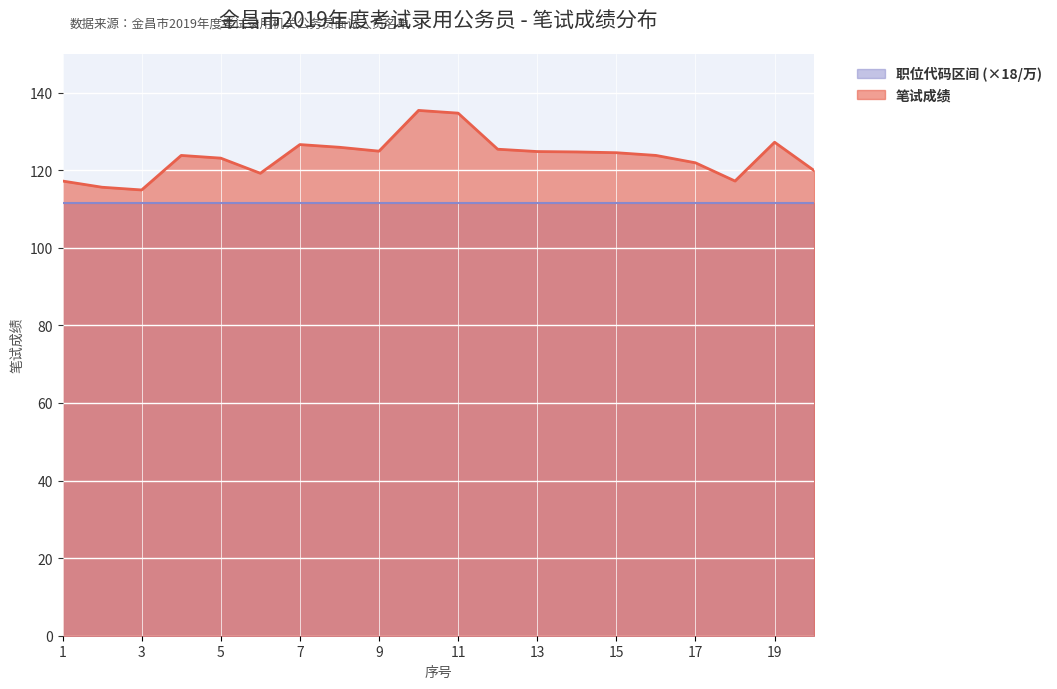

Does the chart display data point markers on the line(s)?

No